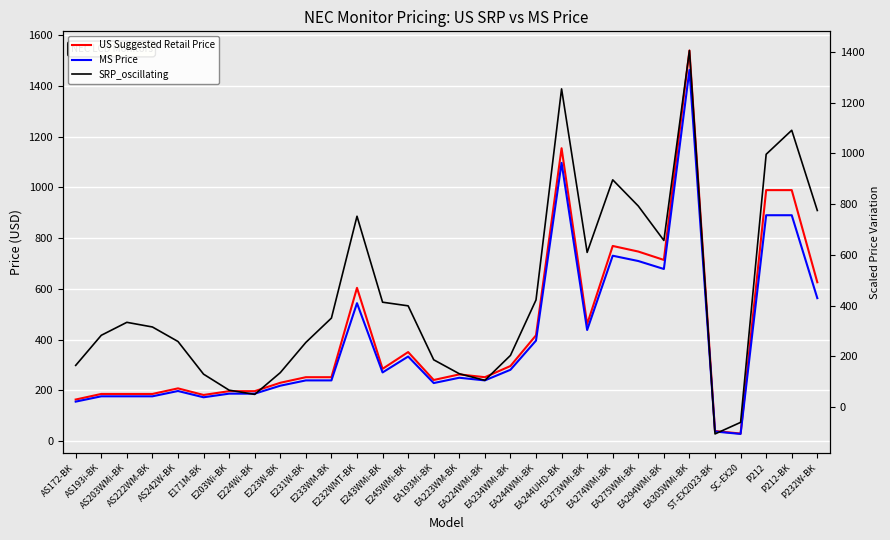

Reading left to right, extract all data points from this chart.

US Suggested Retail Price: 164.0	186.0	186.0	186.0	208.0	182.0	197.0	197.0	230.0	252.0	252.0	604.0	285.0	351.0	241.0	263.0	252.0	296.0	417.0	1154.0	461.0	769.0	747.0	714.0	1539.0	40.0	30.0	989.0	989.0	626.0
MS Price: 155.8	176.7	176.7	176.7	197.6	172.9	187.2	187.2	218.5	239.4	239.4	543.6	270.8	333.4	228.9	249.8	239.4	281.2	396.1	1096.3	437.9	730.5	709.6	678.3	1462.0	38.0	28.5	890.1	890.1	563.4
SRP_oscillating: 164.0	282.6	333.8	315.5	258.2	129.4	66.3	49.6	135.3	254.5	350.5	752.2	413.2	398.9	186.0	131.0	105.1	203.3	422.0	1254.4	609.6	895.9	792.5	656.7	1405.9	-106.4	-60.7	996.6	1091.3	774.9